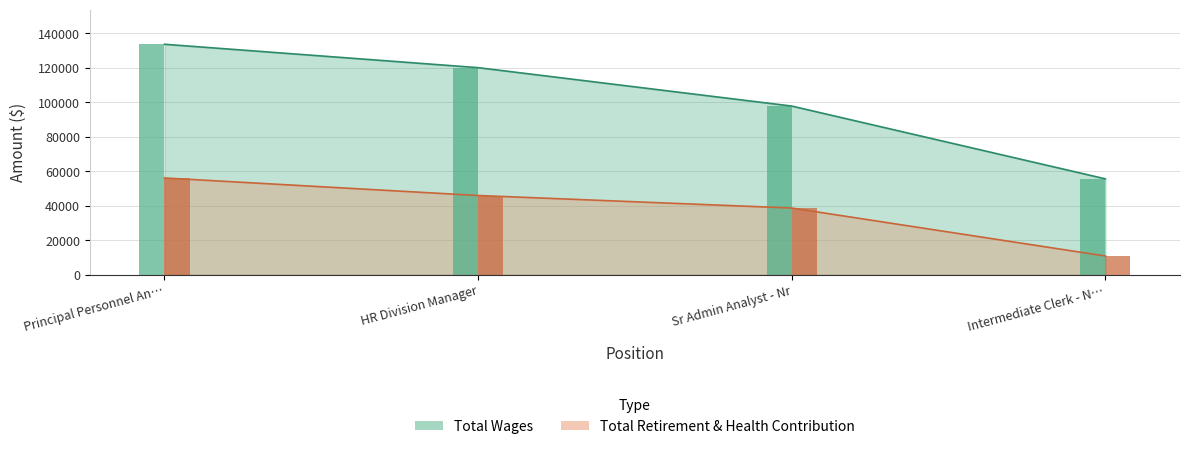

True or false: Total Retirement & Health Contribution has a value of 56107 at Principal Personnel An….

True